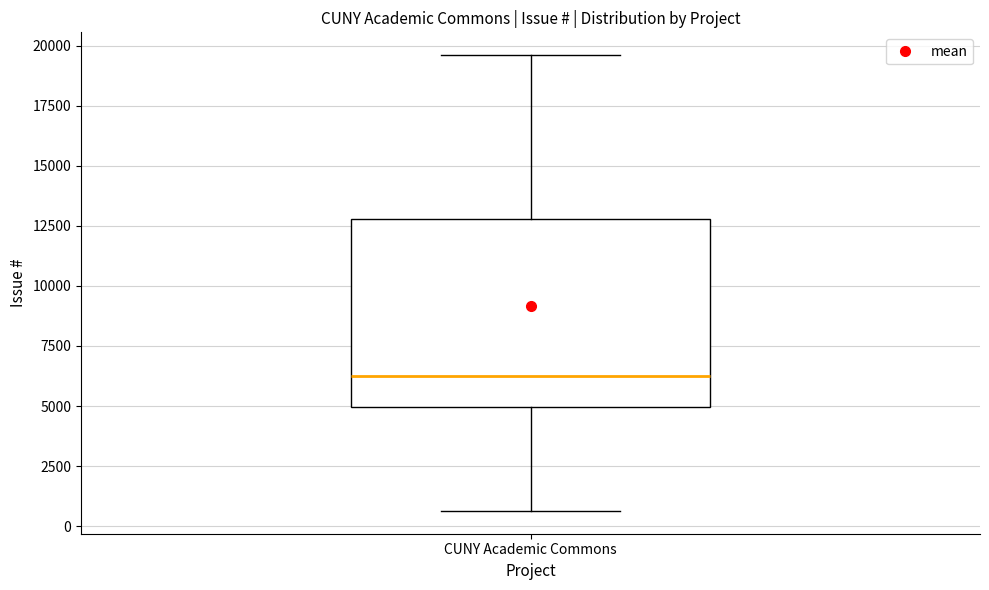

Read this box plot against the y-axis: the position of the median line, the range covered by the box, and the ends of both whiskers. The values are not printed on the chart, so give them approximately, as read against the axis.

median 6500, box 5000 to 13000, whiskers 500 to 19500